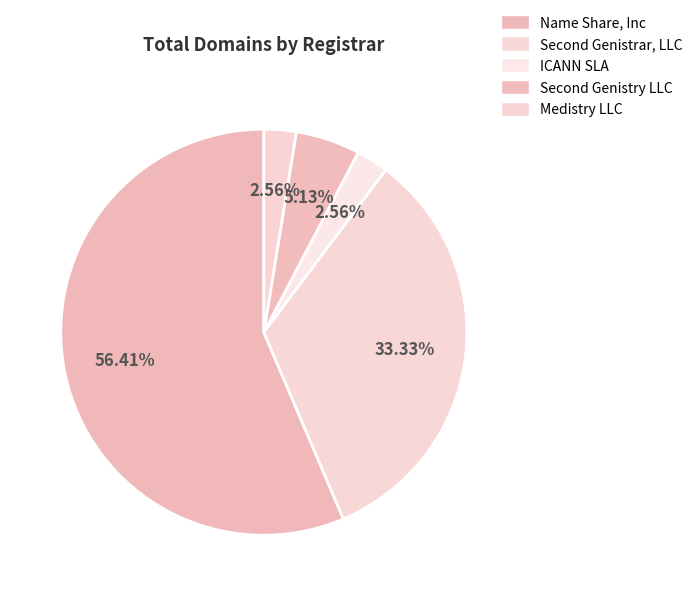

How many segments does this pie chart have?

5